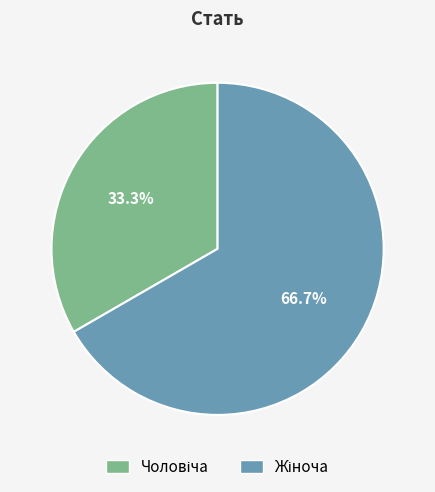

Count the number of slices in the pie.

2